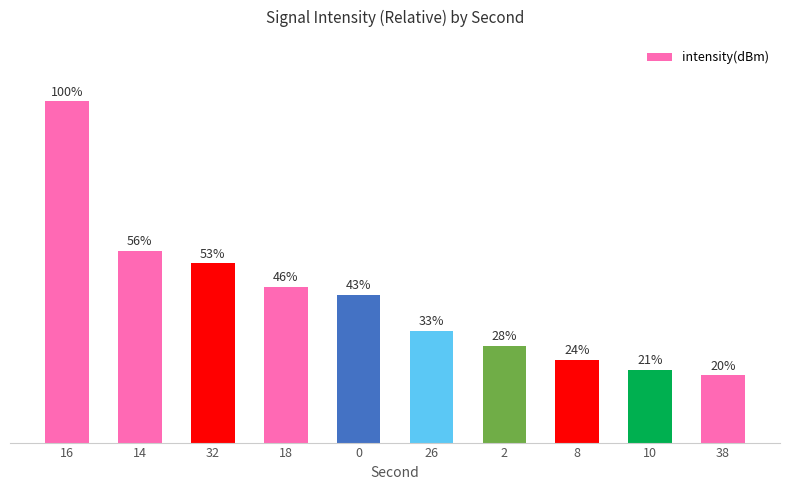

What is the average value?

42.4